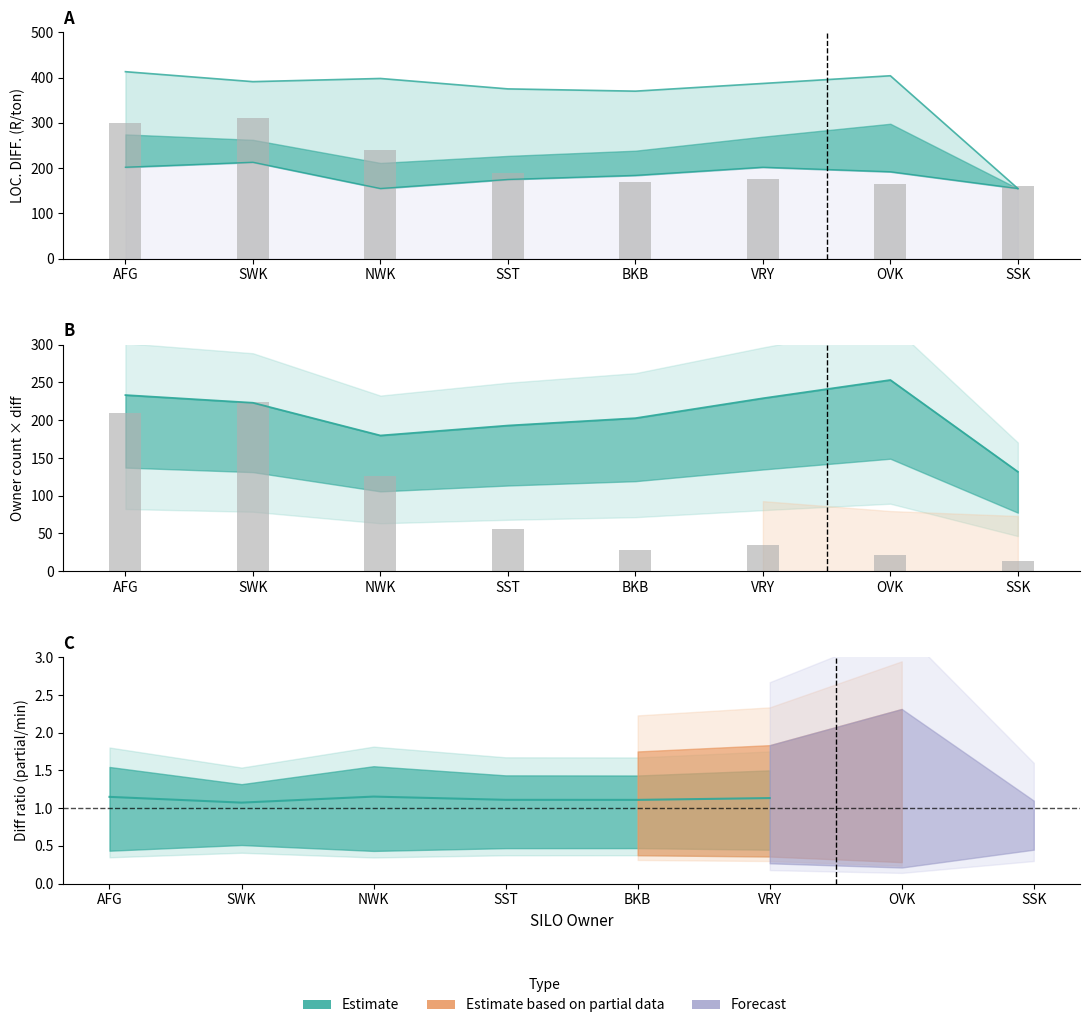

True or false: Estimate based on partial data has a value of 131.8 at SSK.

True